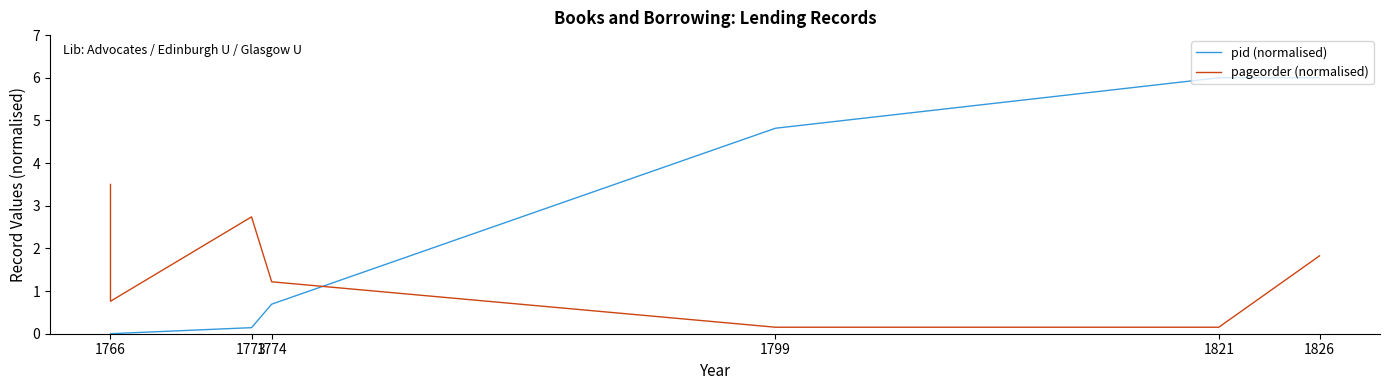

At how many categories does at least one series exceed 5?

2